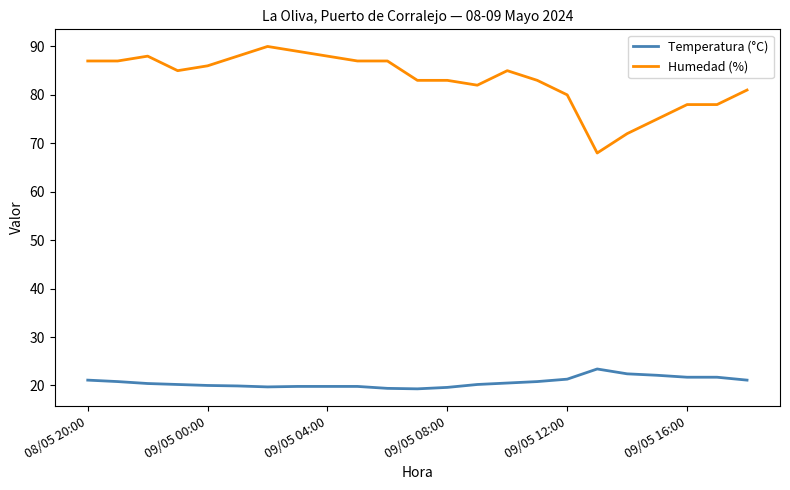

Does the chart display data point markers on the line(s)?

No